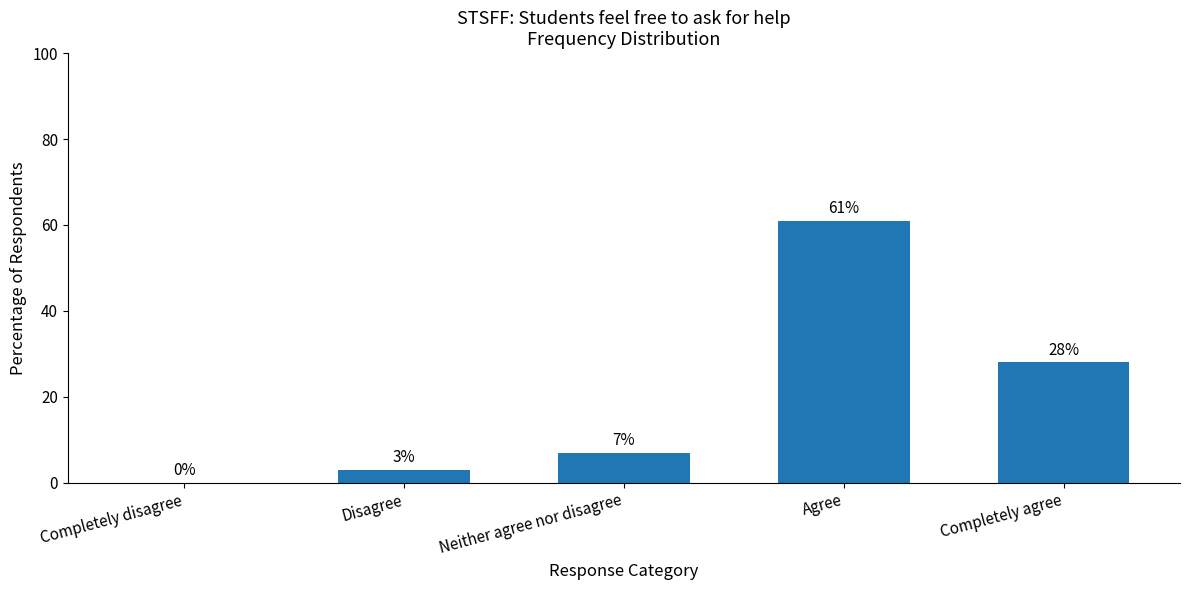

Which has a higher value, Neither agree nor disagree or Agree?

Agree